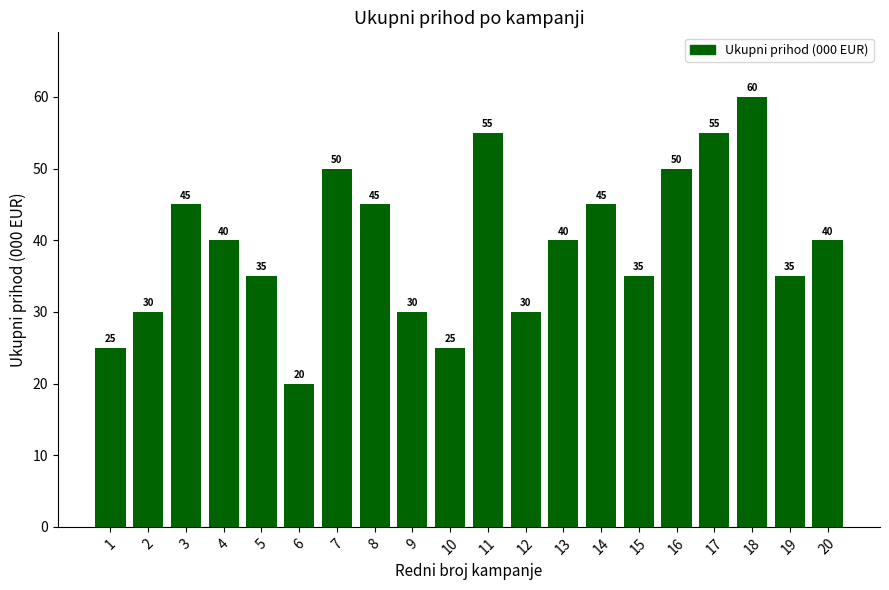

Read the value at 17, to the nearest 10.

60